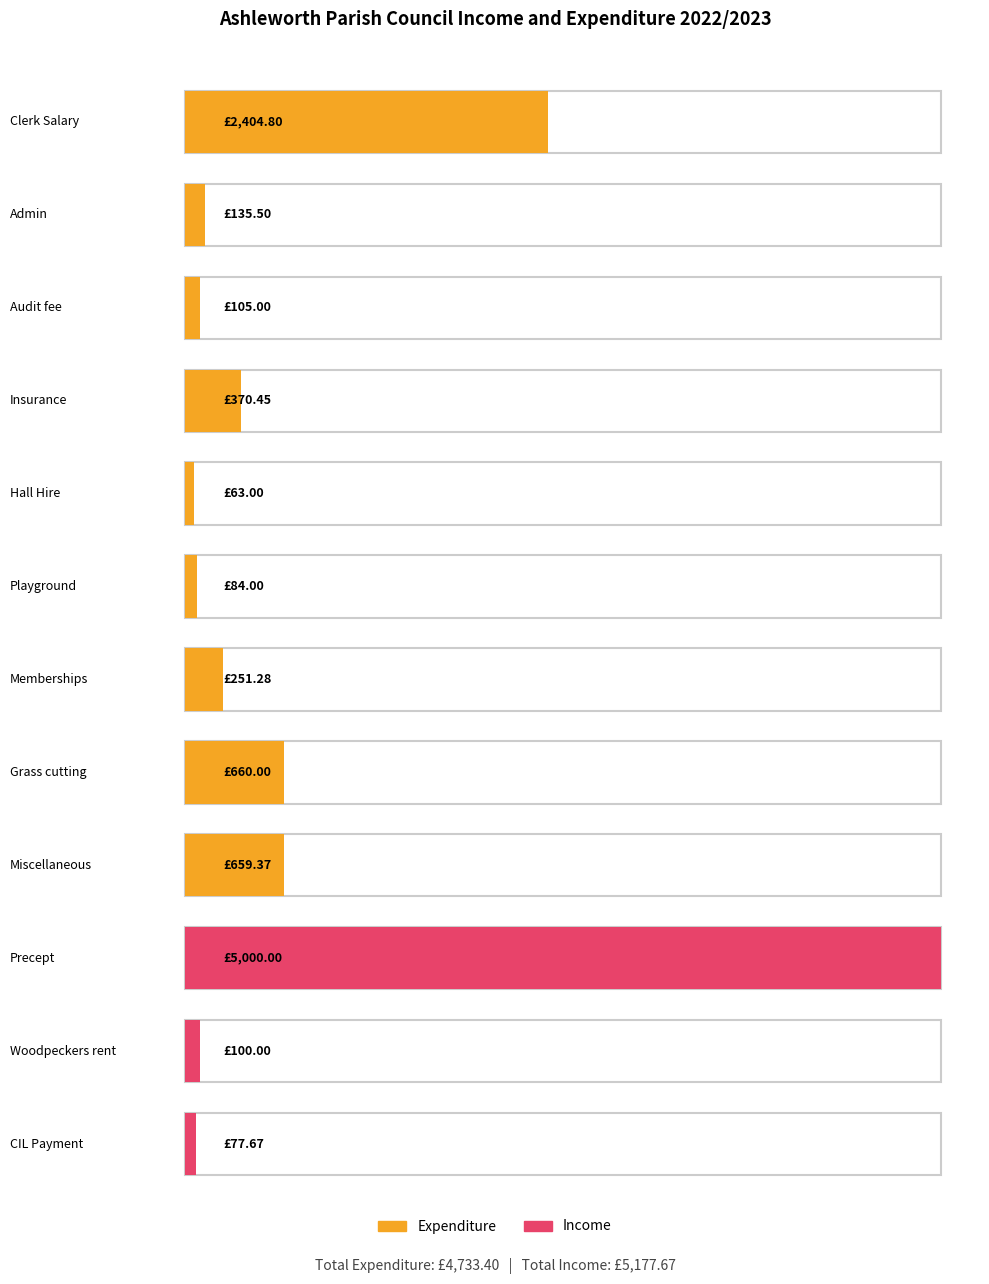

Where is income nearest to the value 2500?

10